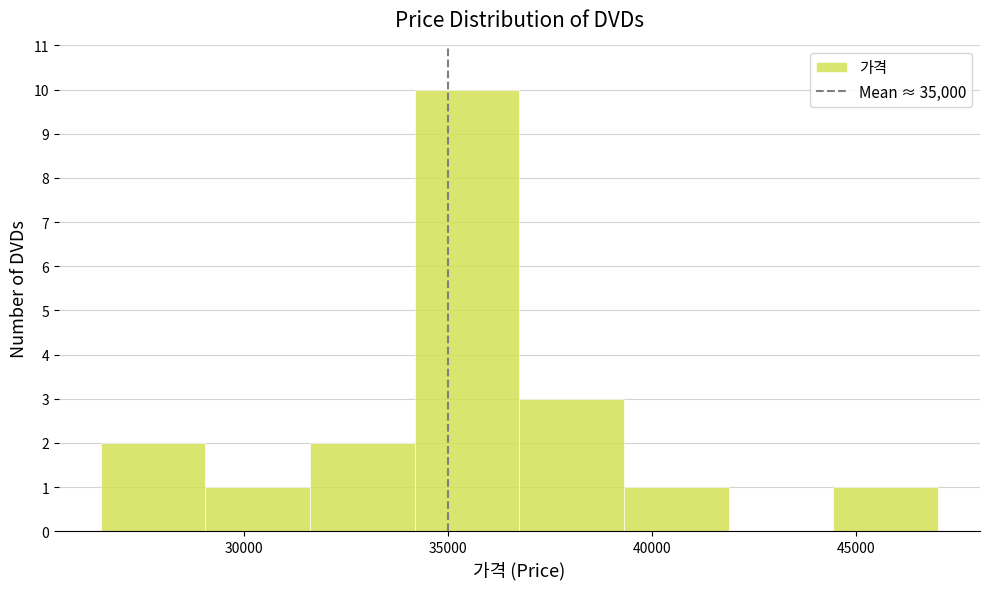

Reading left to right, transcribe this chart: for each bar, give the range it covers on the x-axis and its height. Neither the bar edges nor the heights are printed on the chart, so give them approximately, as read against the axes.

26500 to 29000: 2
29000 to 31500: 1
31500 to 34000: 2
34000 to 37000: 10
37000 to 39500: 3
39500 to 42000: 1
42000 to 44500: 0
44500 to 47000: 1